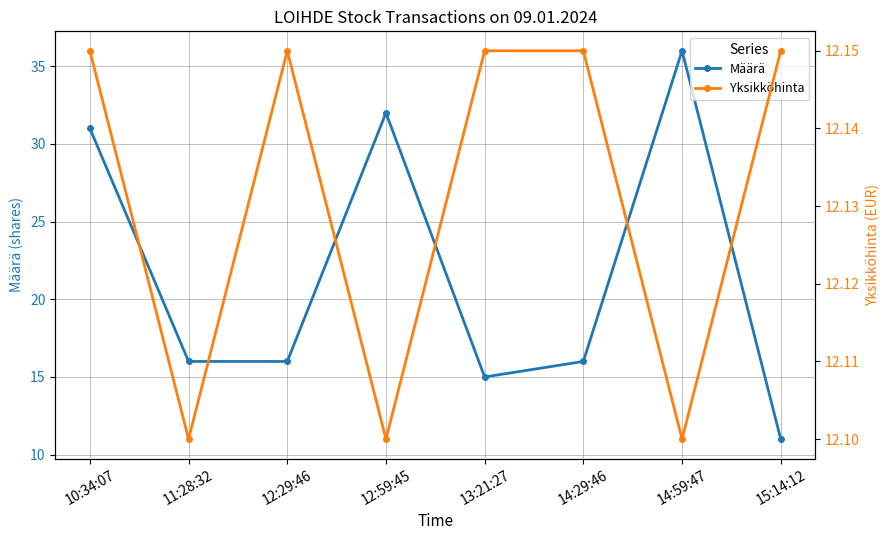

Which has a higher value, 13:21:27 or 15:14:12?

13:21:27